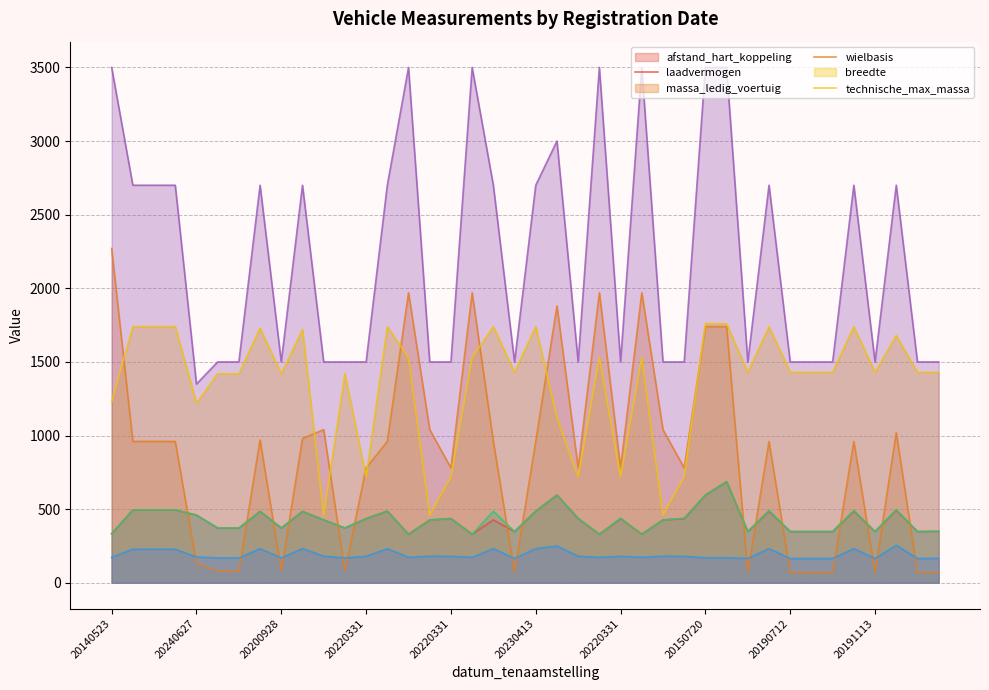

Rank the series at 20220331 from lowest to highest value.

breedte, afstand_hart_koppeling, wielbasis, massa_ledig_voertuig, laadvermogen, technische_max_massa